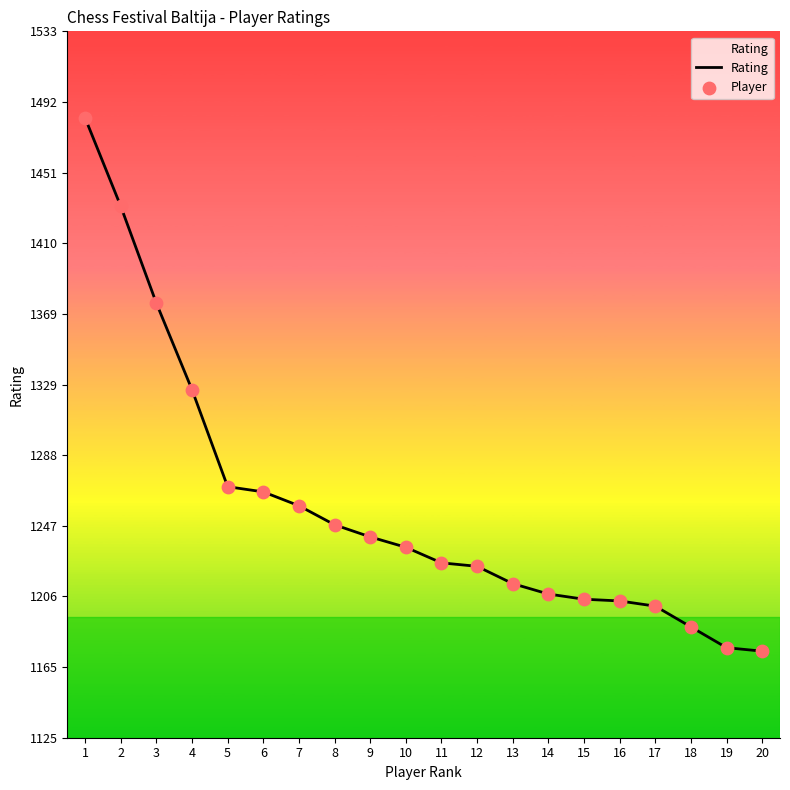

What is the ratio of the value at 2 to the value at 1?

1.0